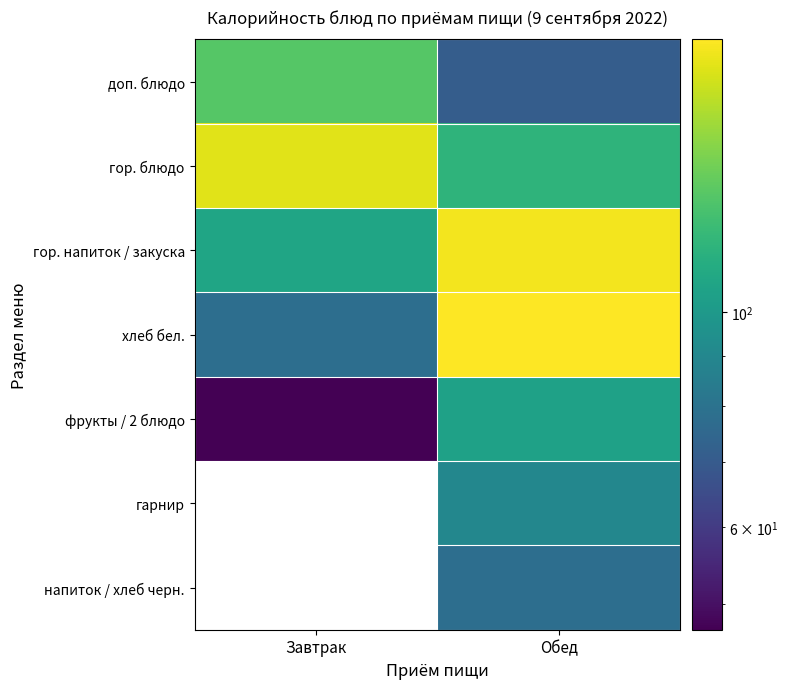

How many categories are shown in the chart?

2